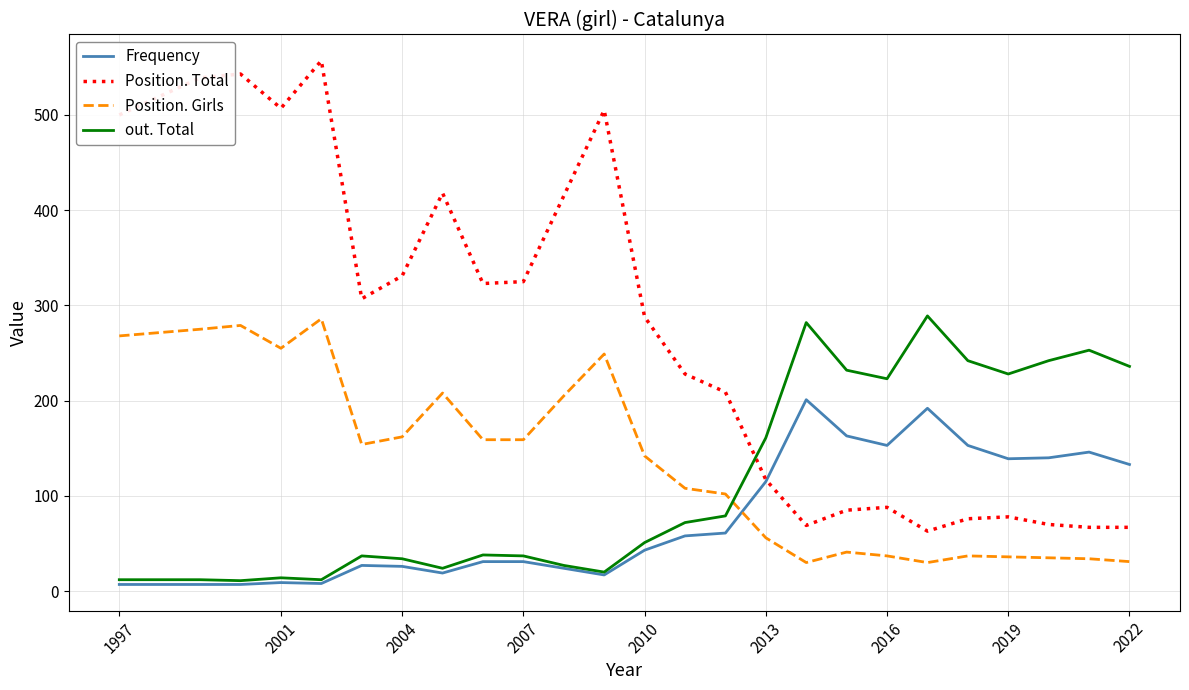

How many intersections are there between out. Total and Position. Girls?

1